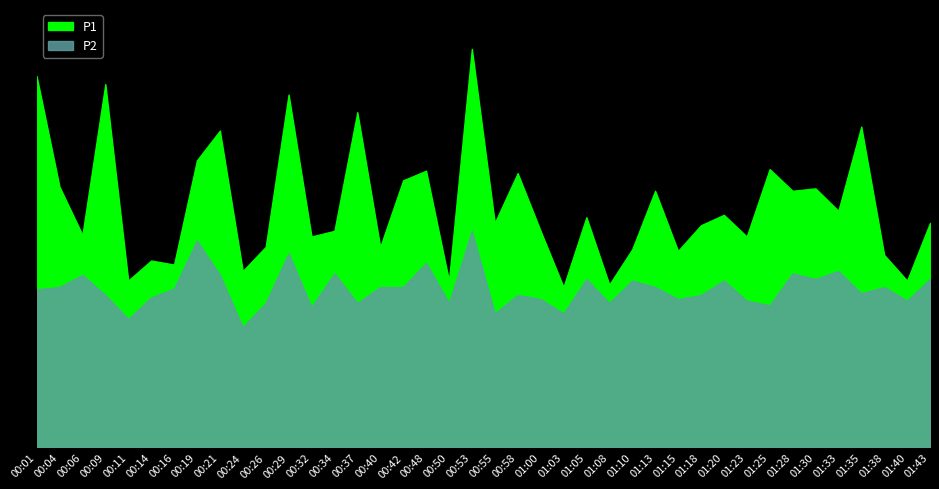

In P2, how many points are higher than both neighbors (excluding endpoints)?

13